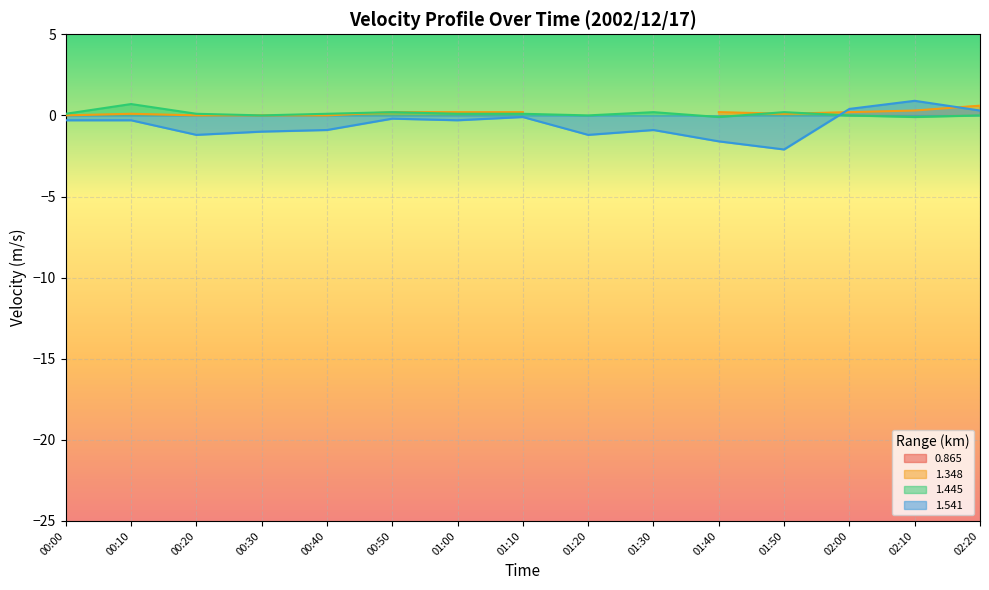

Is the value of 1.445 at 00:00 greater than the value of 1.541 at 01:10?

Yes